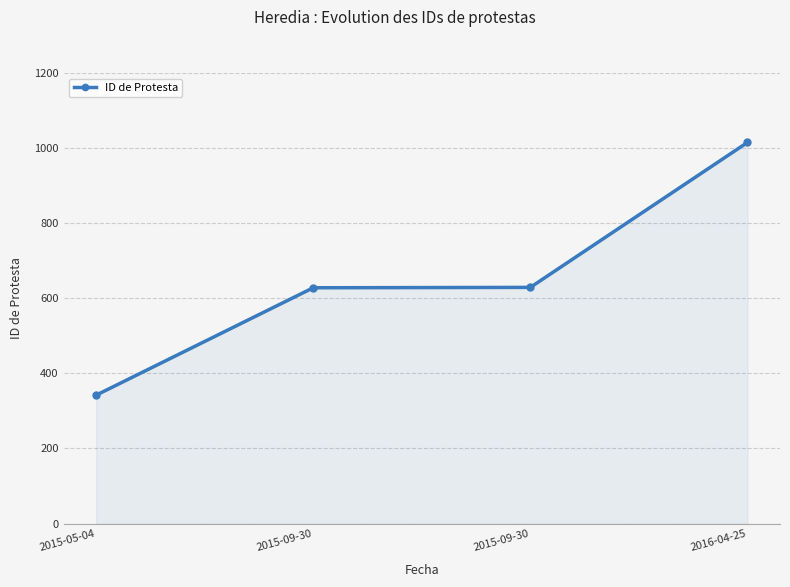

Reading left to right, extract all data points from this chart.

2015-05-04=342	2015-09-30=628	2015-09-30=629	2016-04-25=1015